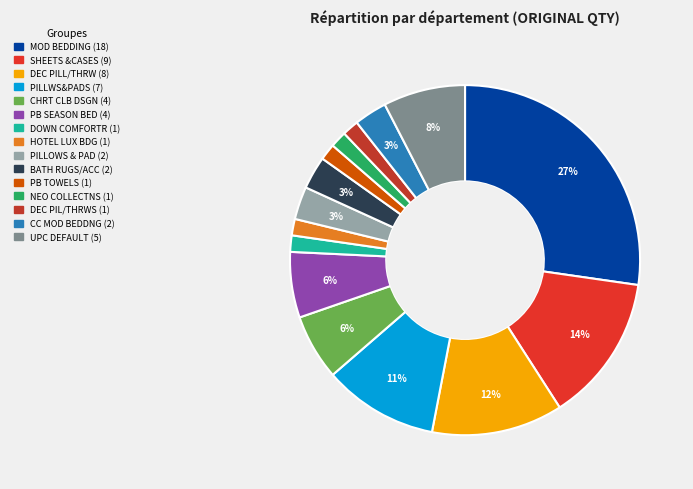

Which slice is the smallest?

DOWN COMFORTR